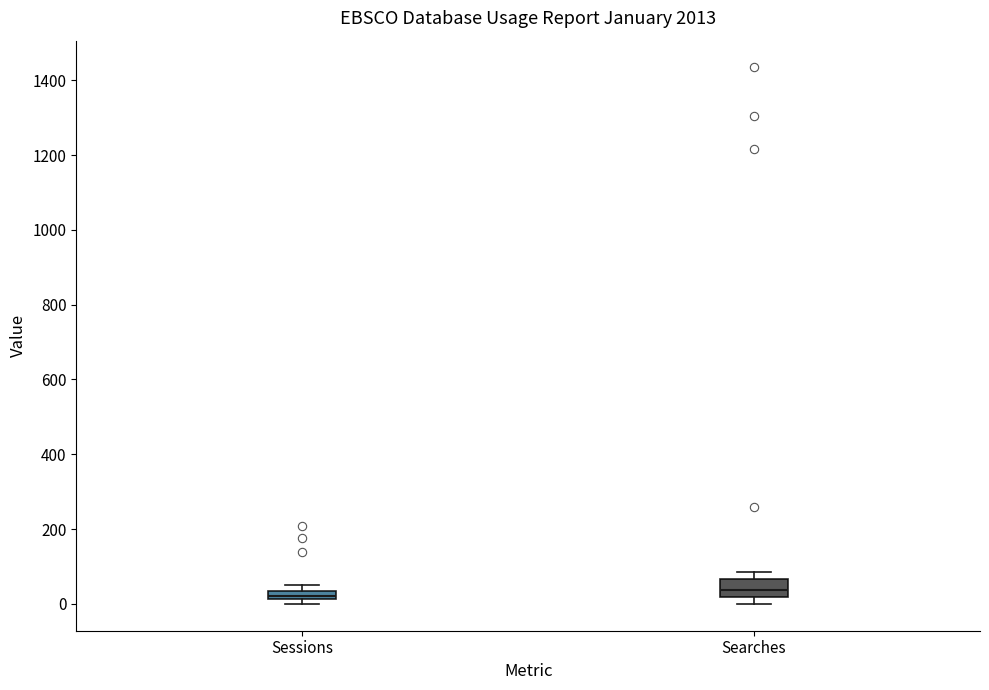

Where is the lower edge of the box for Sessions on the y-axis? The values are not printed on the chart, so give them approximately, as read against the axis.

20